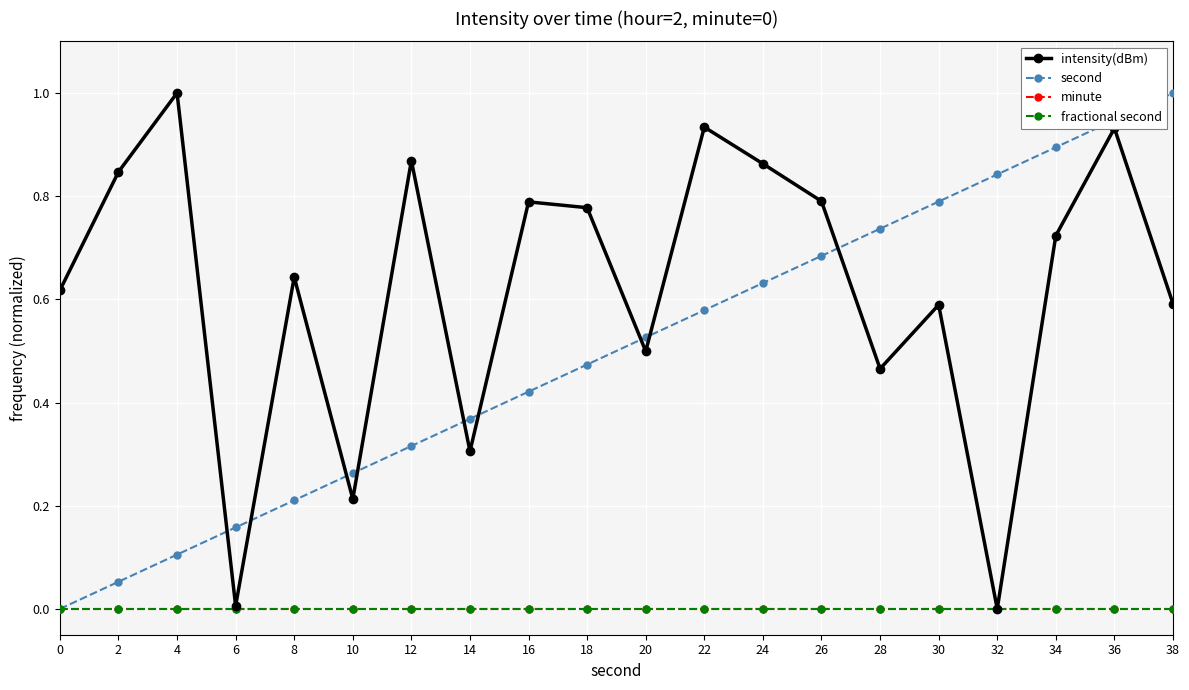

Is this an area chart (filled region under the line)?

No